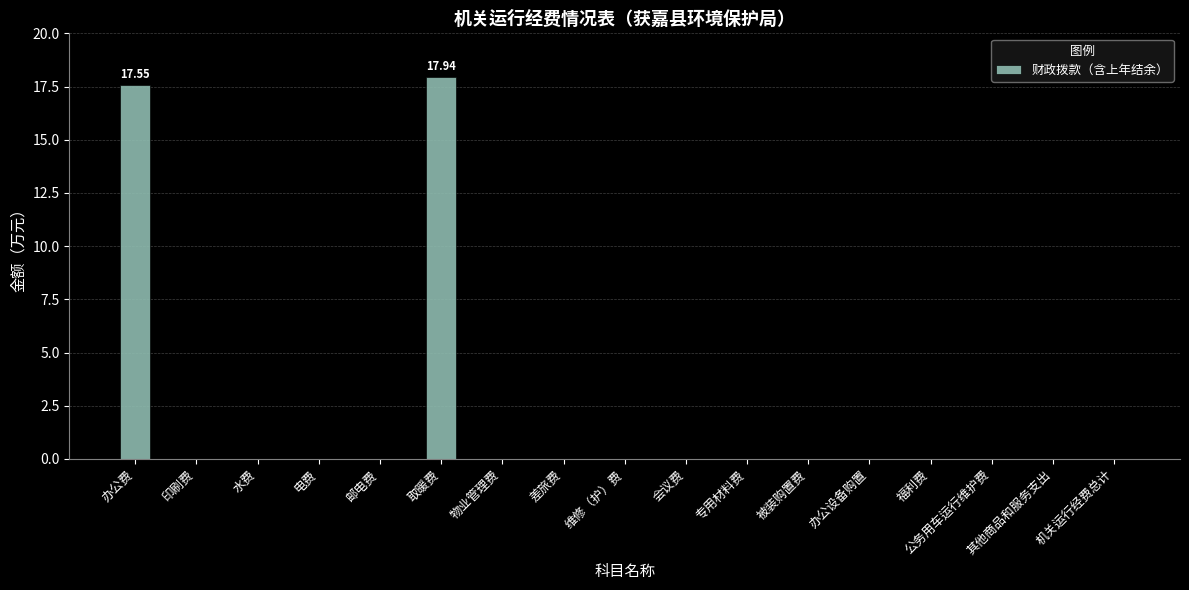

Does the chart contain stacked bars?

No